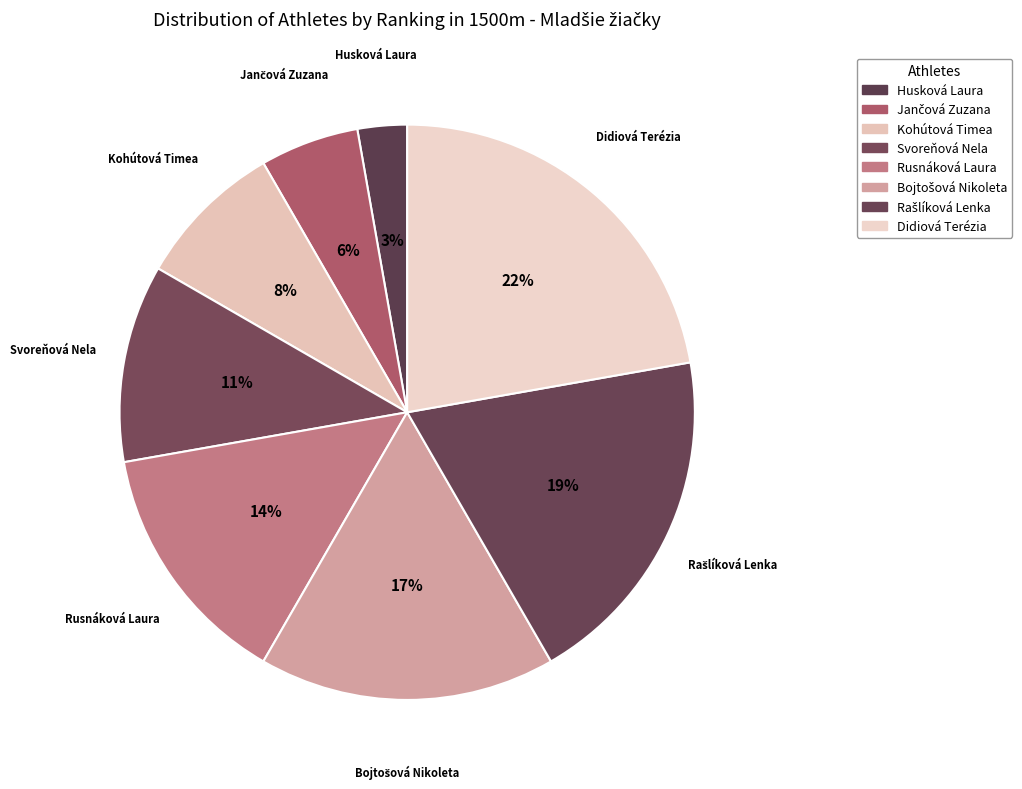

What percentage is the Husková Laura slice, to the nearest percent?

3%